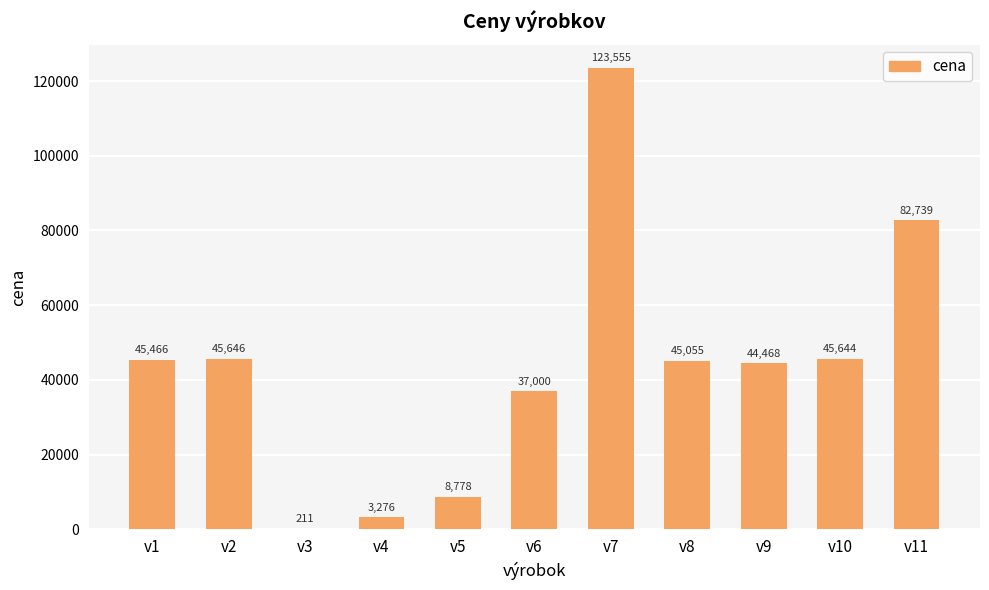

How many distinct data groups are displayed?

1